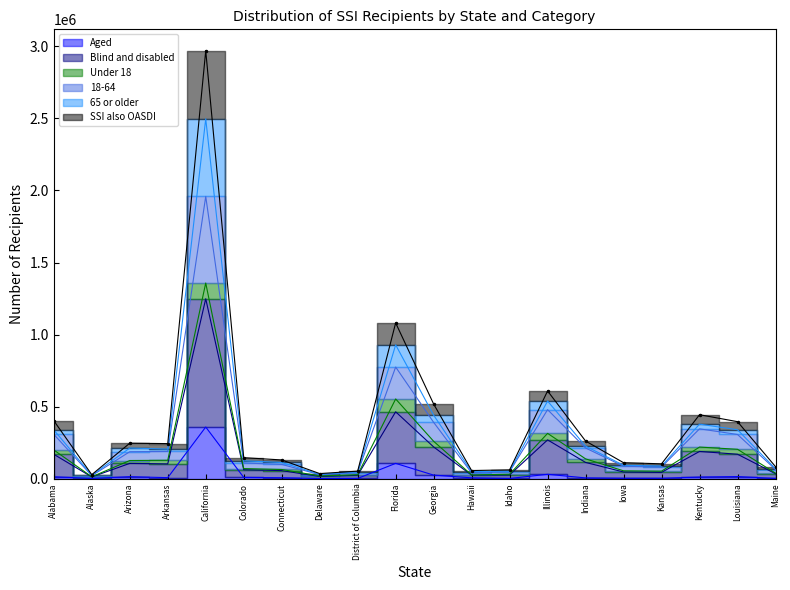

At which label does SSI also OASDI reach its peak?

California